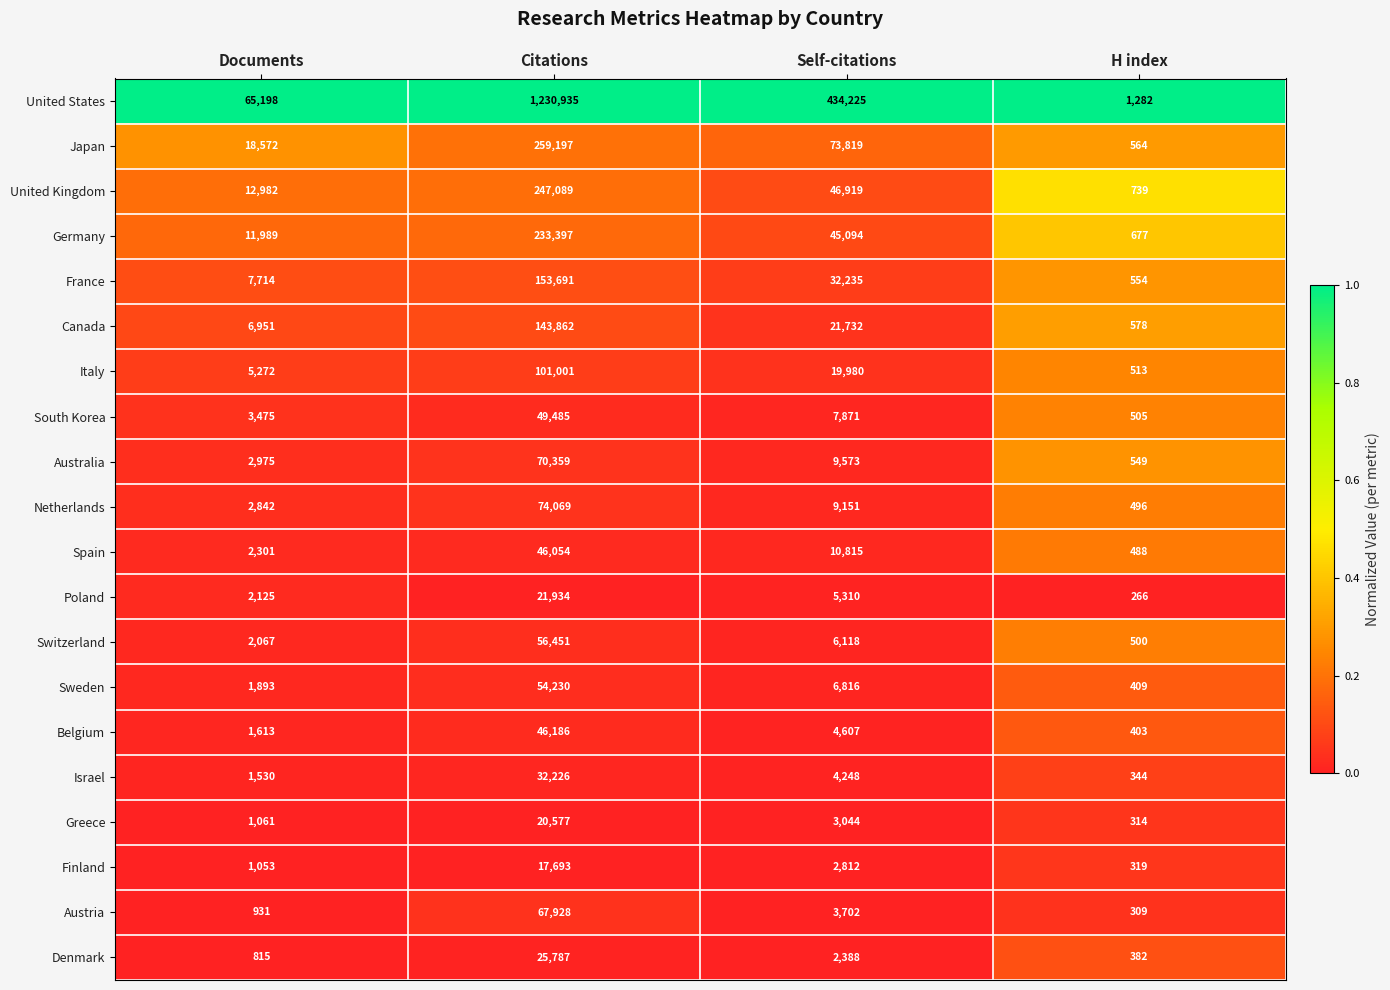

What is the minimum value shown in the chart?

266